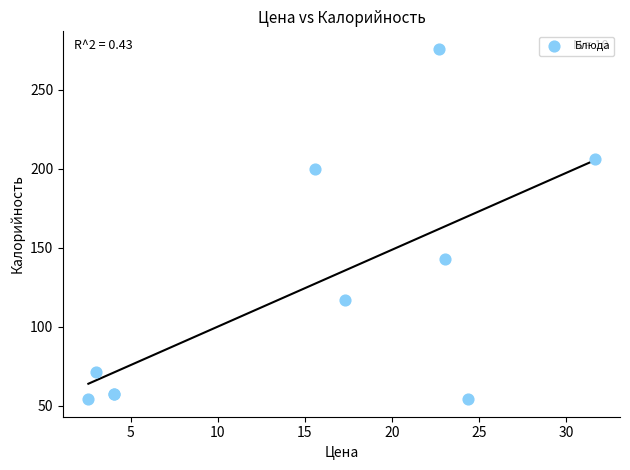

What Y value in the scatter plot is closest to 165?

143